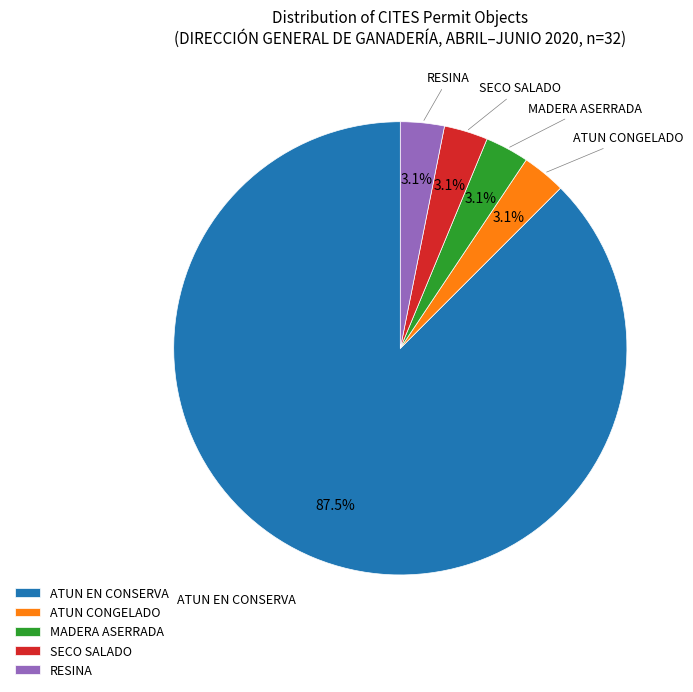

Combined, do SECO SALADO and ATUN CONGELADO account for over 50%?

No